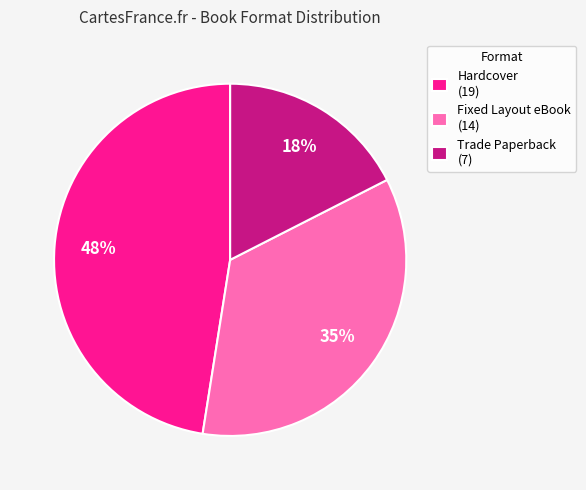

Rank the categories by value from highest to lowest.

Hardcover (19), Fixed Layout eBook (14), Trade Paperback (7)